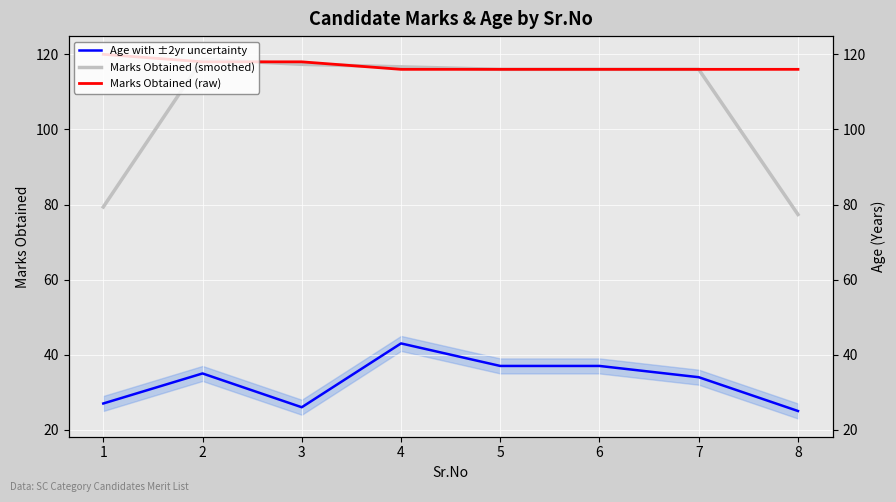

How many categories are shown in the chart?

8